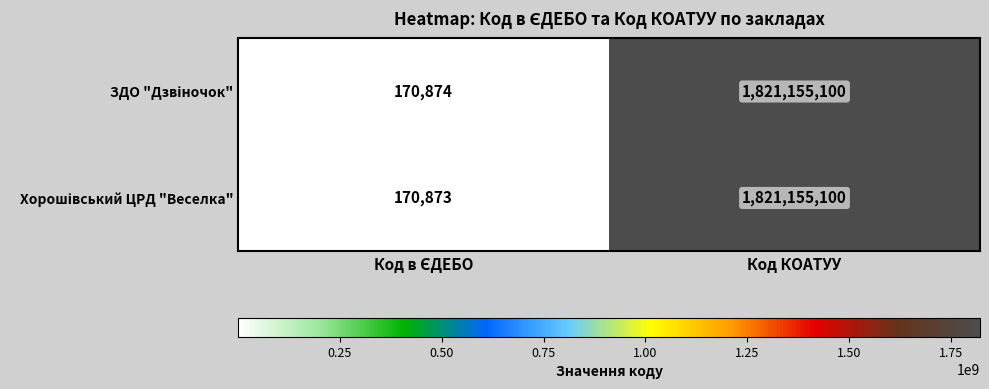

What is the minimum value shown in the chart?

170873